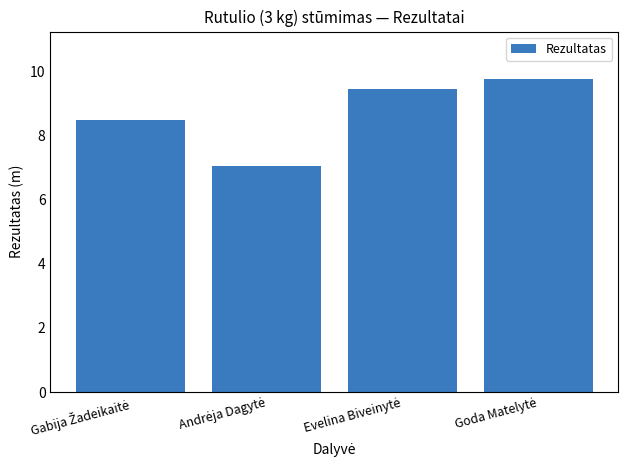

What is the value of the 4th bar from the left?

9.8